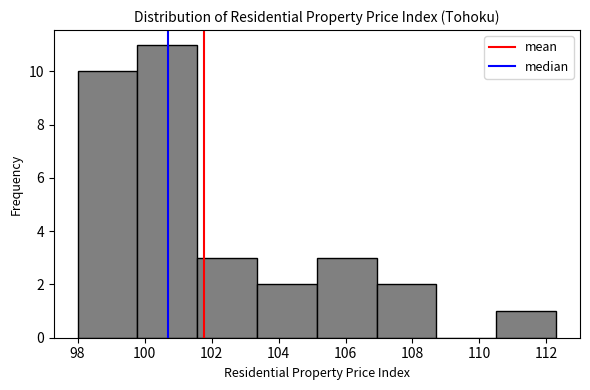

Reading left to right, list every bar in this chart as the range it spans on the x-axis followed by its height. Neither the bar edges nor the heights are printed on the chart, so give them approximately, as read against the axes.

98.0 to 99.8: 10
99.8 to 101.6: 11
101.6 to 103.4: 3
103.4 to 105.2: 2
105.2 to 107.0: 3
107.0 to 108.8: 2
108.8 to 110.6: 0
110.6 to 112.2: 1